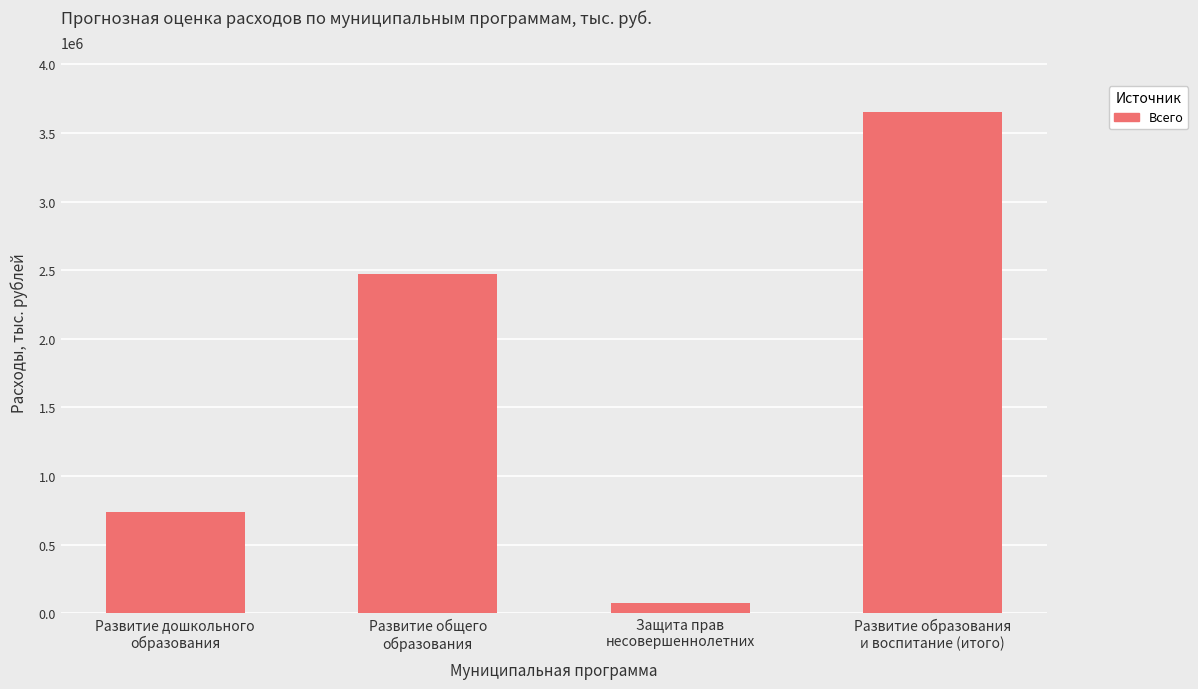

What is the change in value from Развитие дошкольного
образования to Развитие общего
образования?

+1733683.1